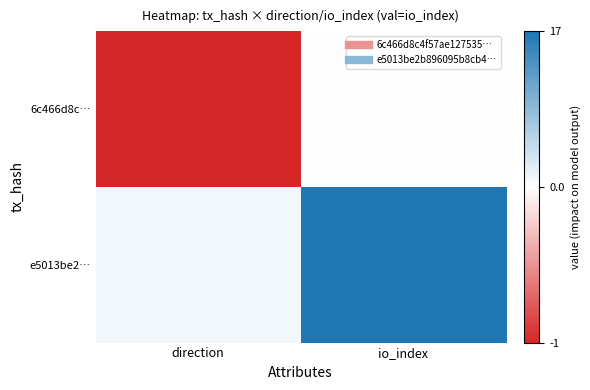

Which series has the largest total across all categories?

e5013be2…